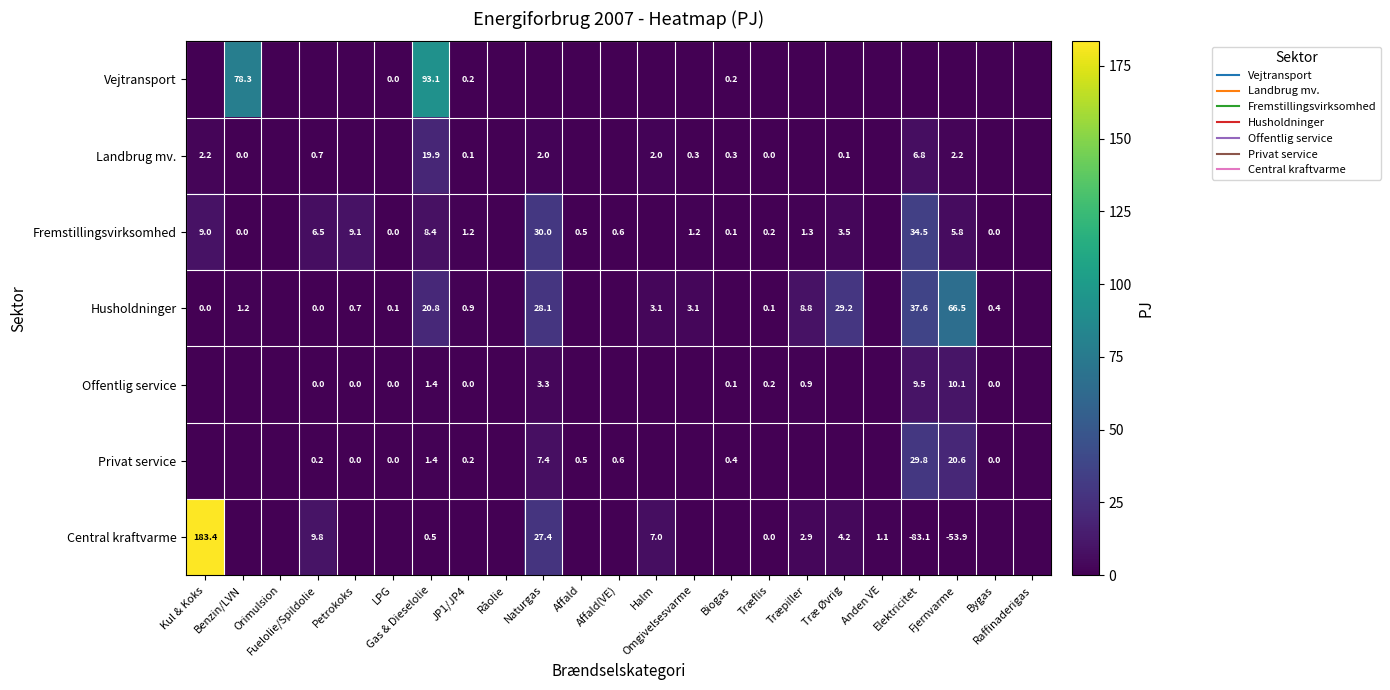

The Vejtransport series shows -38.7 at Bygas. True or false?

False